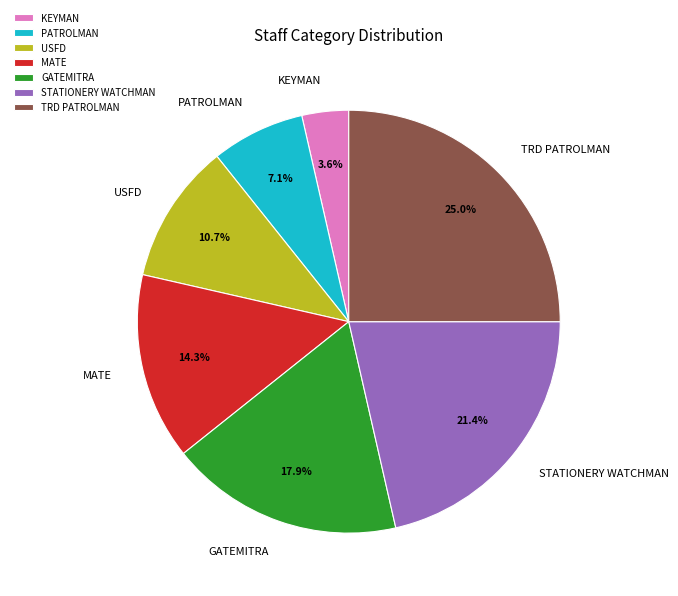

What is the ratio of the value at GATEMITRA to the value at TRD PATROLMAN?

0.7